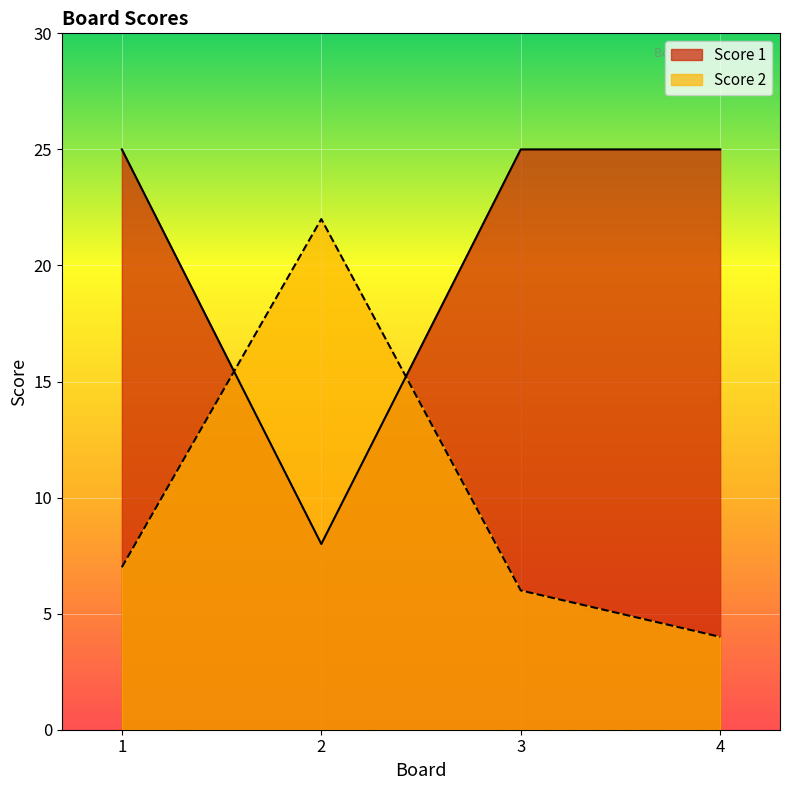

What is the sum of all Score 1 values?

83